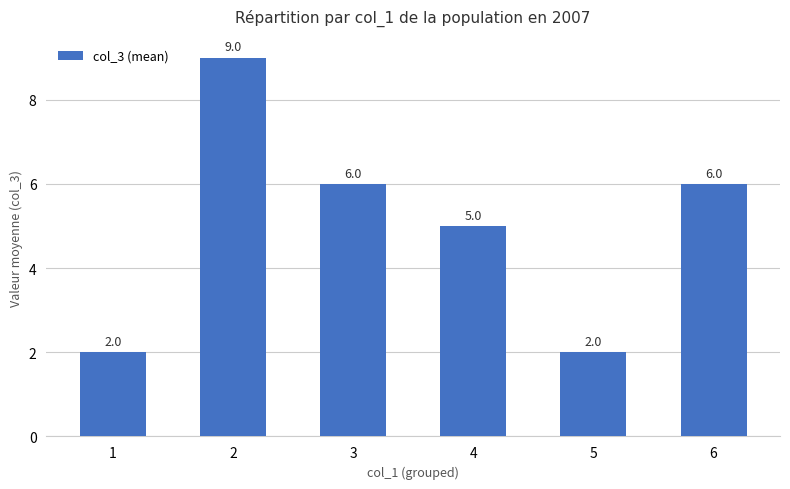

What is the greatest value displayed?

9